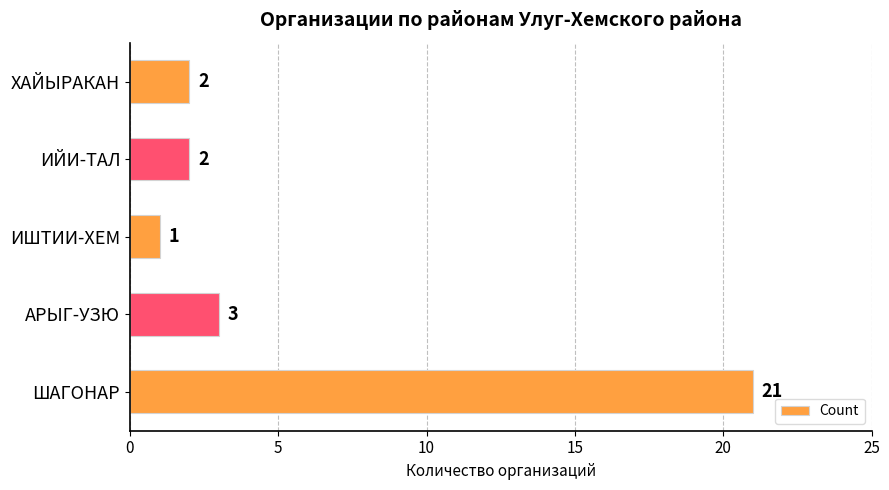

The value at ШАГОНАР is 11. True or false?

False